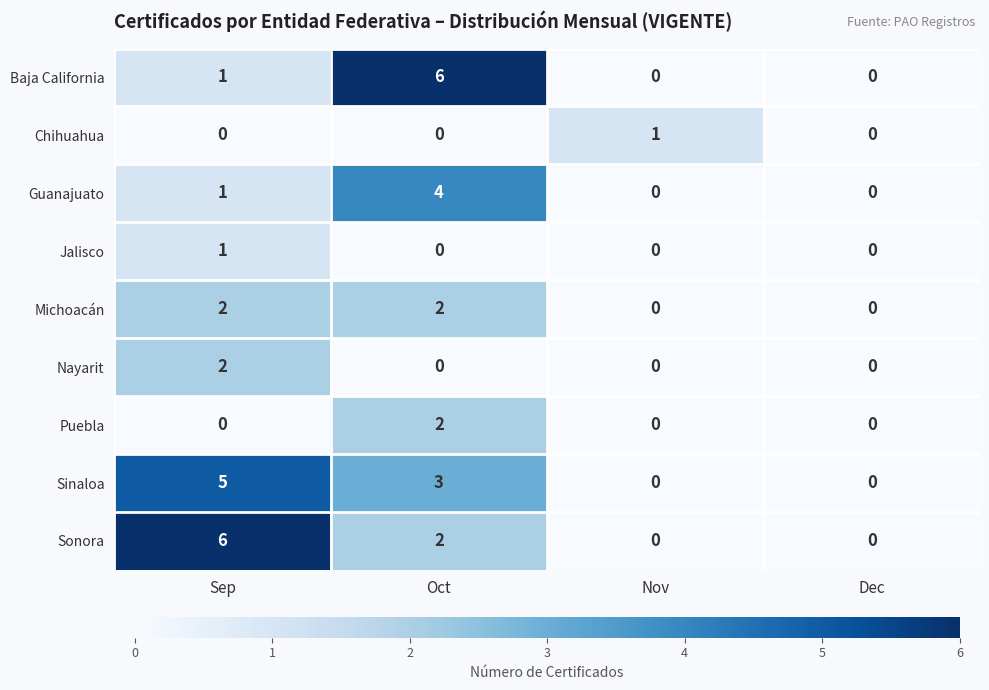

Where does the Sonora series first go above 2?

Sep